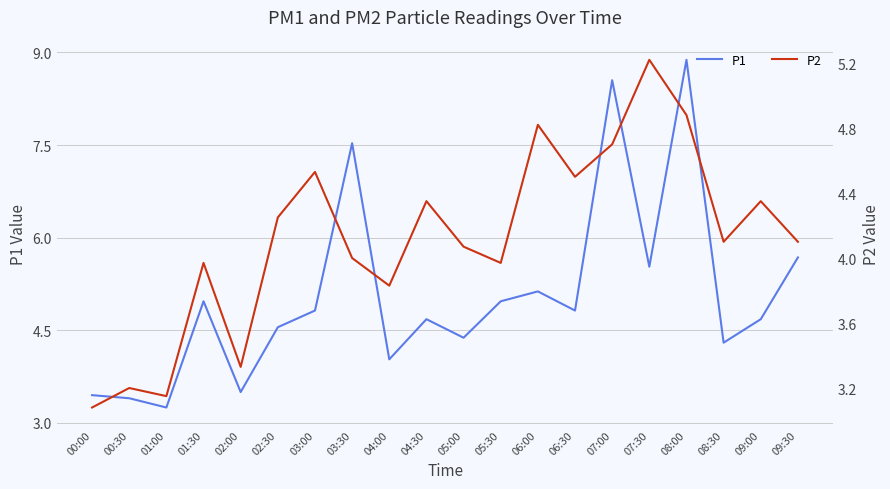

What is the minimum value for P2?

3.1